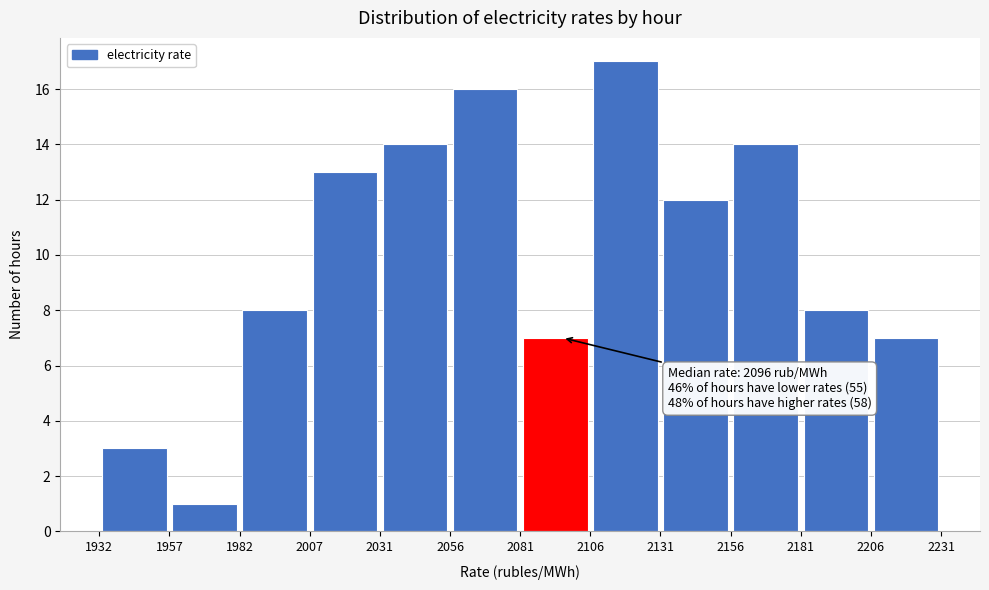

Over which range of the x-axis is the bar tallest?

2106 to 2131